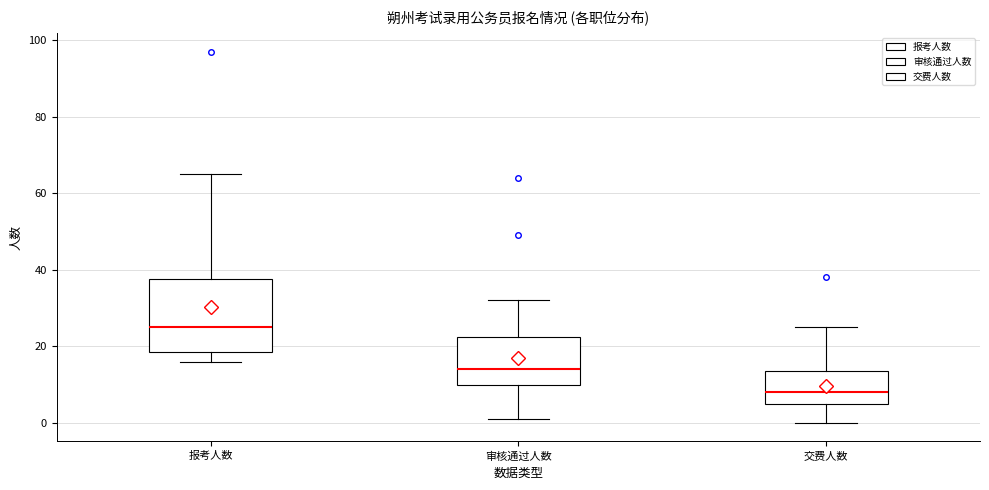

Comparing the boxes themselves (not the whiskers), which one is the tallest?

报考人数